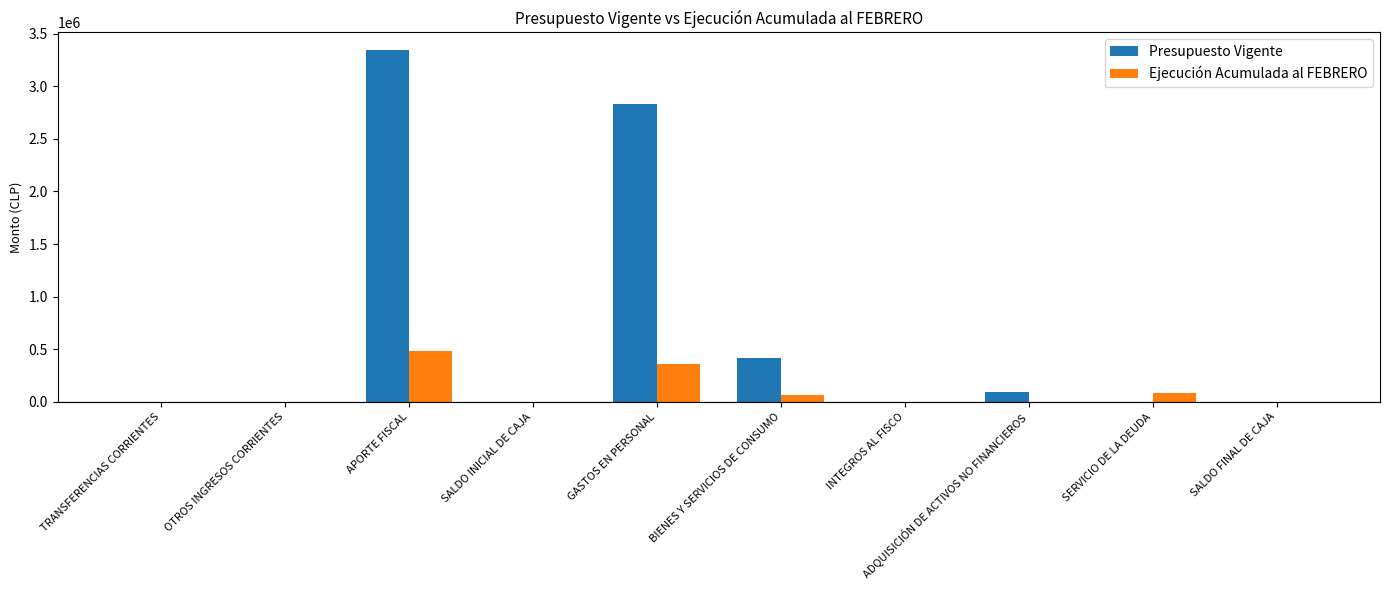

Count the number of categories in the chart.

10